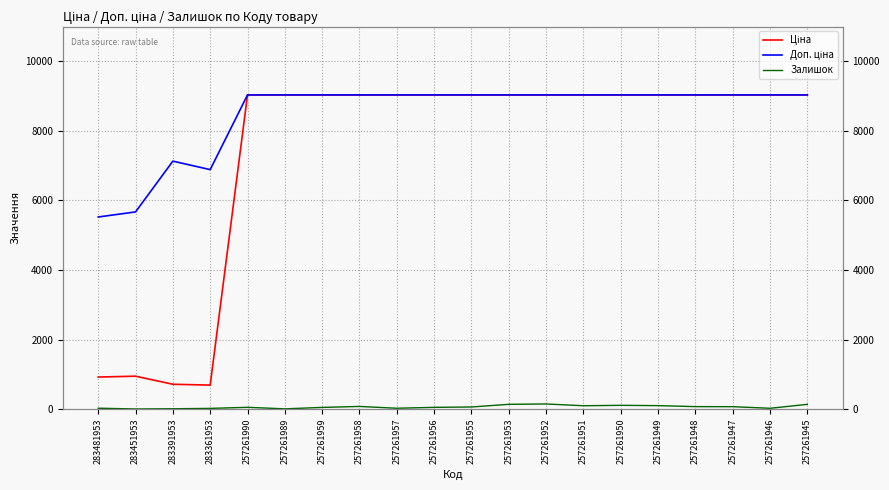

Reading right to left, extract all data points from this chart.

Ціна: 9033.4	9033.4	9033.4	9033.4	9033.4	9033.4	9033.4	9033.4	9033.4	9033.4	9033.4	9033.4	9033.4	9033.4	9033.4	9033.4	688.5	713.0	944.9	920.5
Доп. ціна: 9033.4	9033.4	9033.4	9033.4	9033.4	9033.4	9033.4	9033.4	9033.4	9033.4	9033.4	9033.4	9033.4	9033.4	9033.4	9033.4	6885.5	7129.6	5669.5	5523.0
Залишок: 135.0	22.0	68.0	70.0	98.0	107.0	95.0	146.0	136.0	59.0	49.0	23.0	75.0	47.0	6.0	50.0	19.0	8.0	2.0	24.0